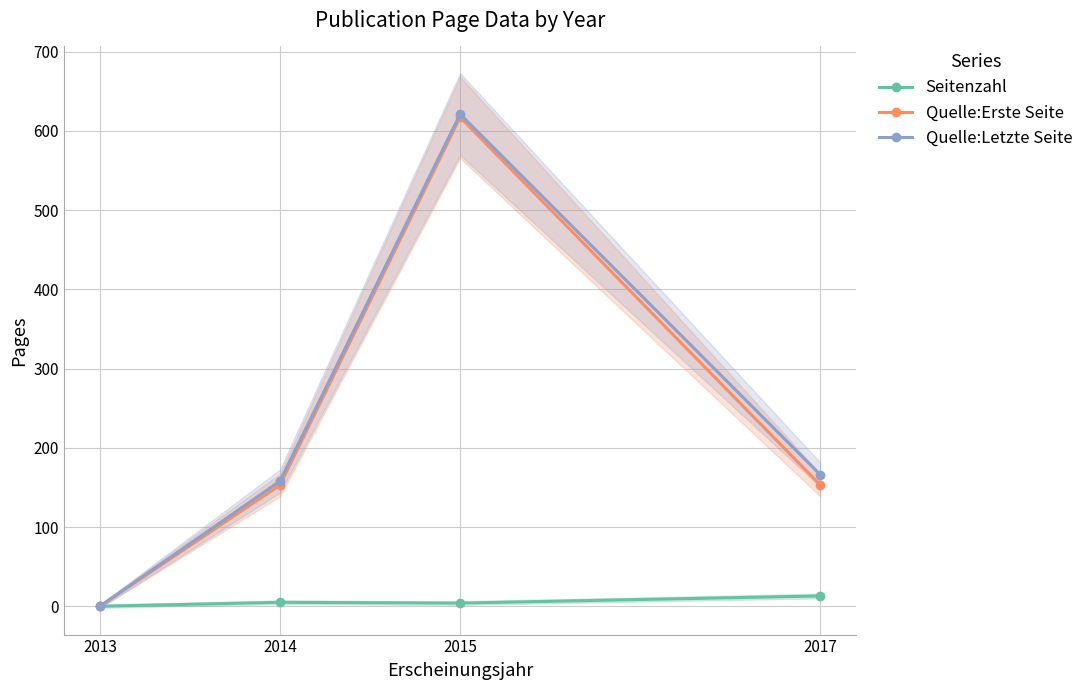

At which label is Quelle:Erste Seite closest to 308?

2014